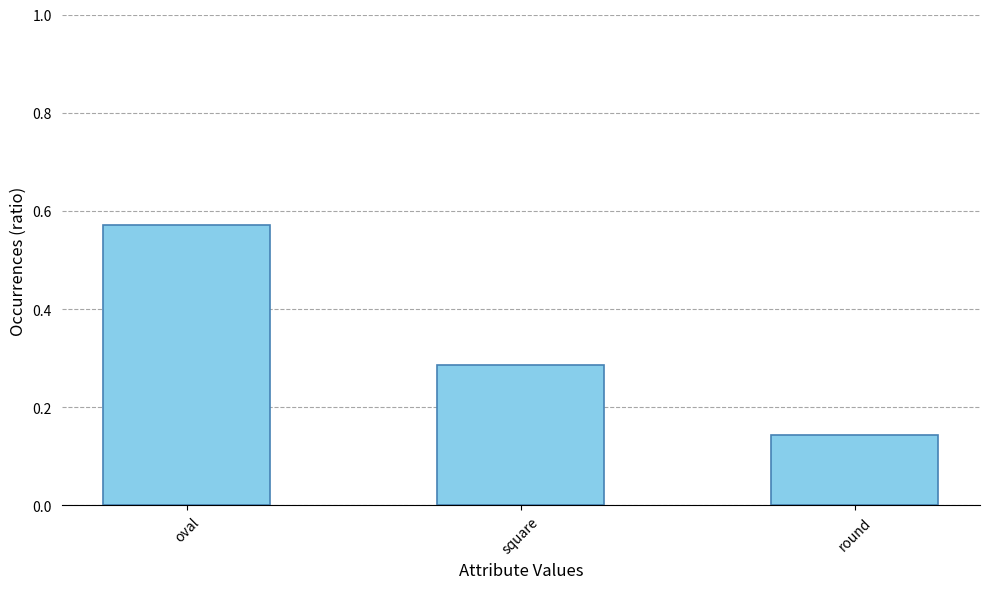

Which category has the highest value across all series?

oval